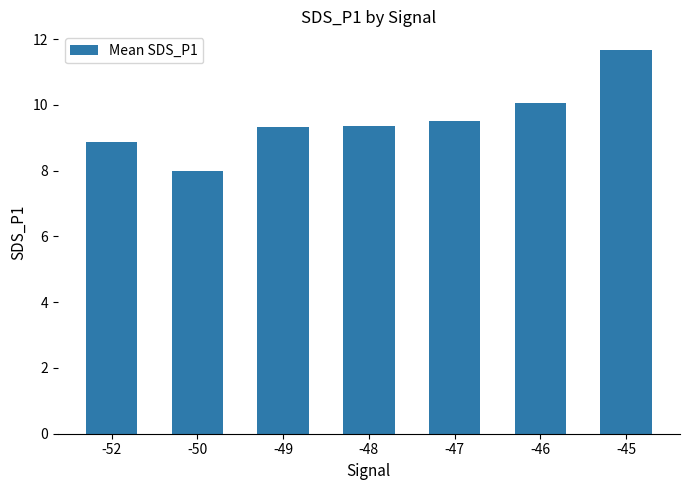

What is the value of the 7th bar from the left?

11.7